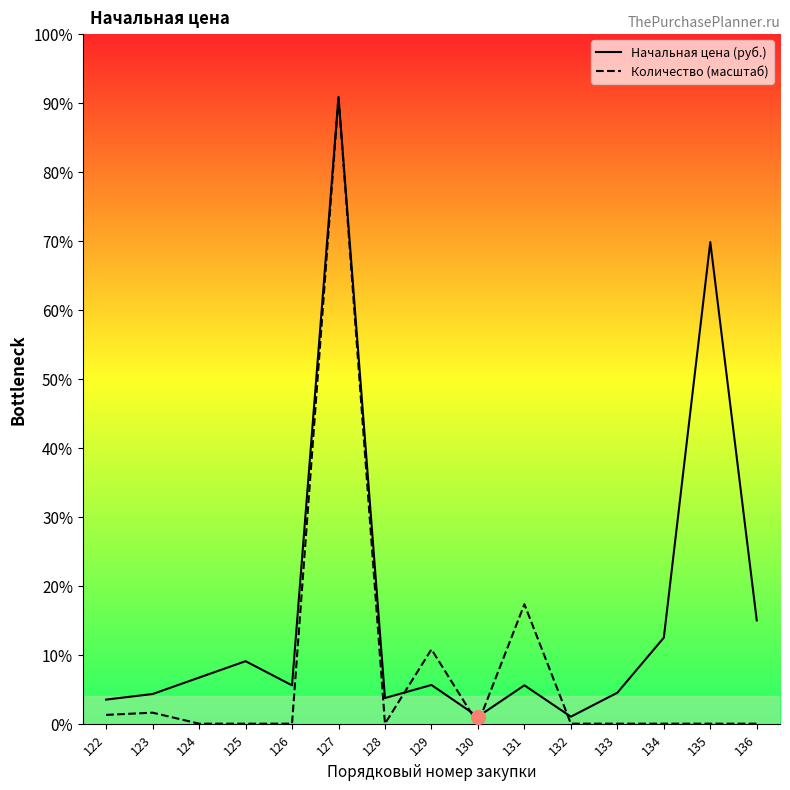

Is the value of Начальная цена (руб.) at 122 greater than the value of Количество (масштаб) at 124?

Yes